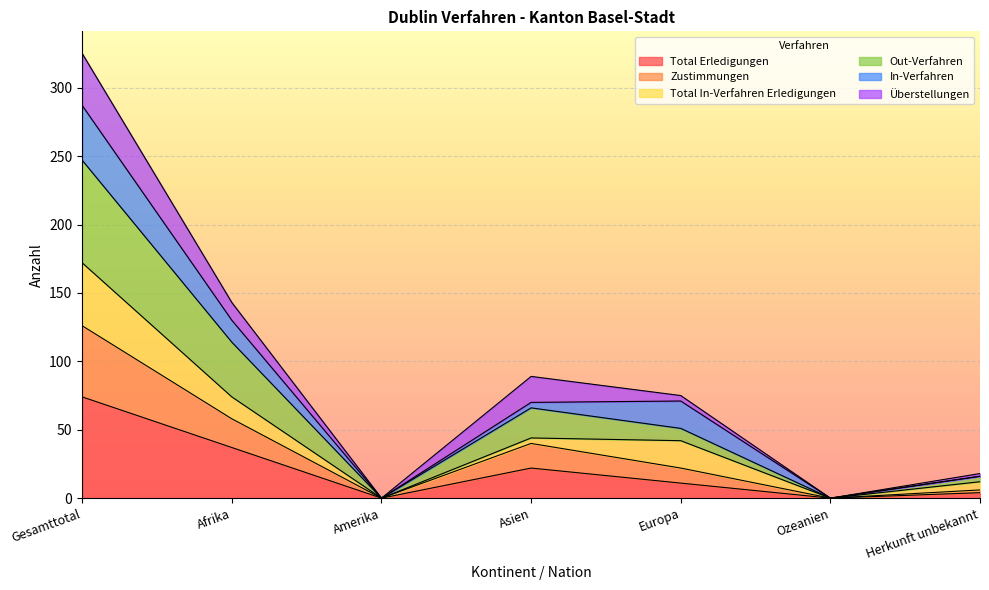

The Total Erledigungen series shows 62 at Afrika. True or false?

False